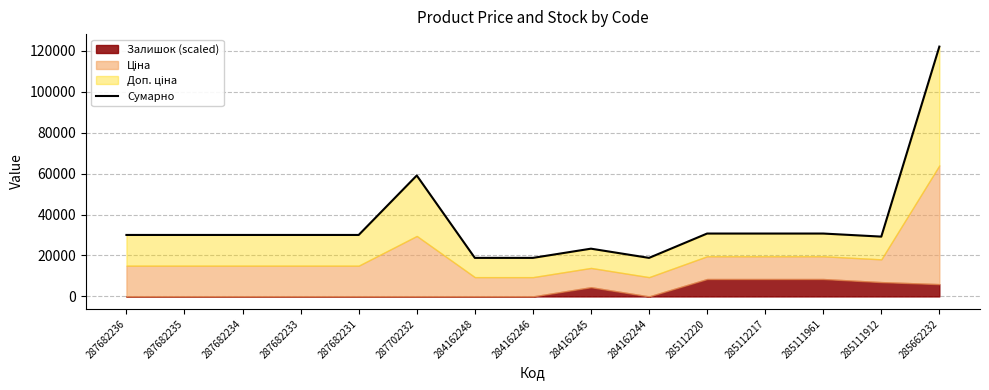

Reading left to right, extract all data points from this chart.

30038.4	30038.4	30038.4	30038.4	30038.4	59097.9	18833.7	18833.7	23333.7	18833.7	30727.2	30727.2	30727.2	29227.2	122074.1